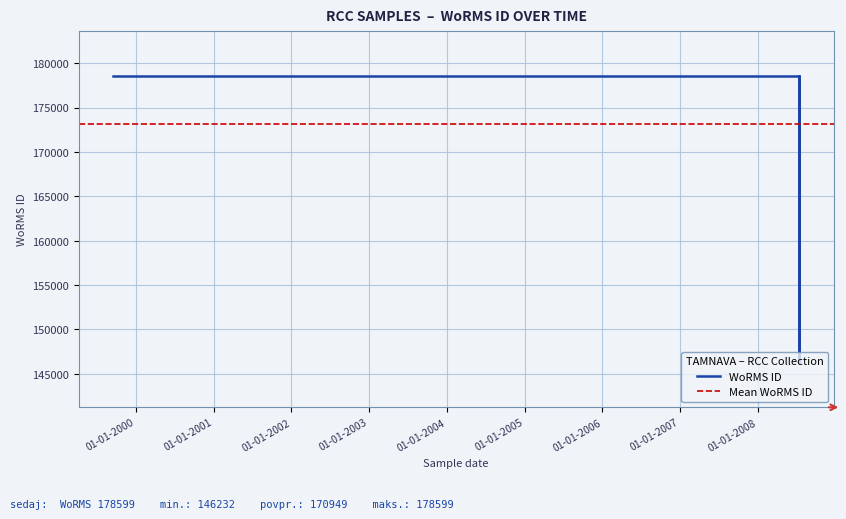

Which label corresponds to the largest value in the chart?

14-07-2008